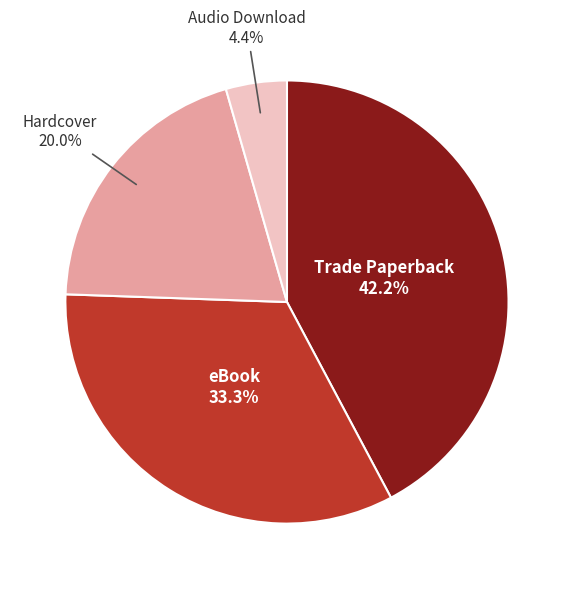

How many segments does this pie chart have?

4